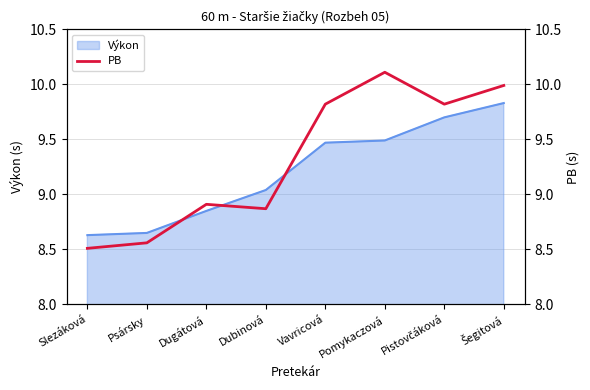

Which category has the lowest value across all series?

Slezáková